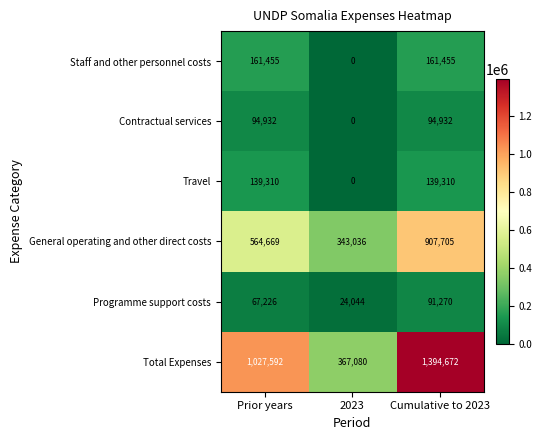

At which category is the sum across all series the highest?

Cumulative to 2023